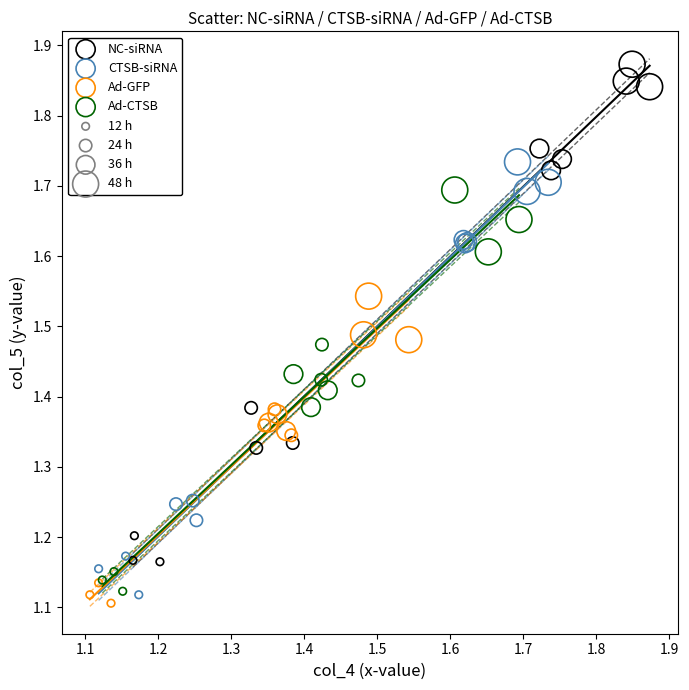

Which series reaches the maximum Y coordinate?

NC-siRNA